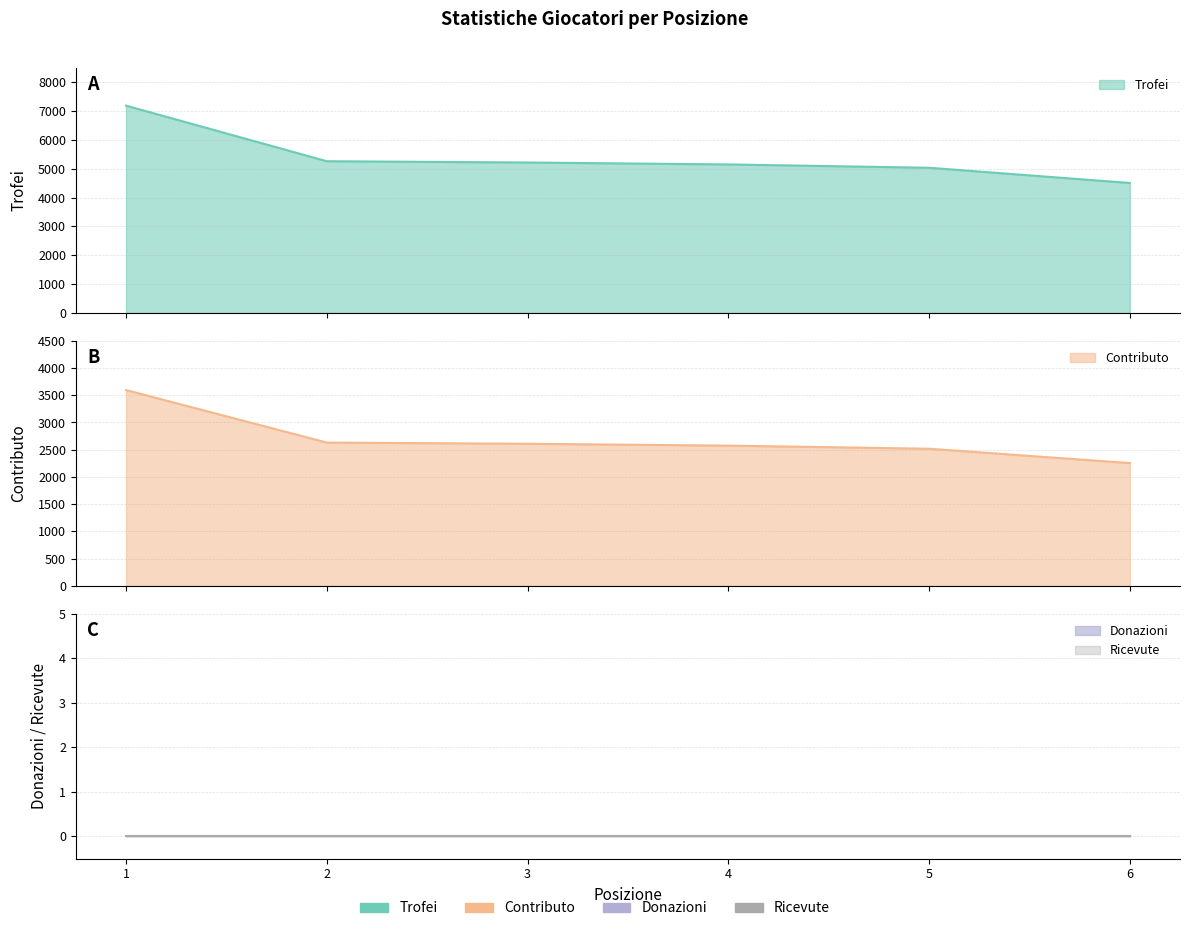

What is the maximum value for Trofei?

7192